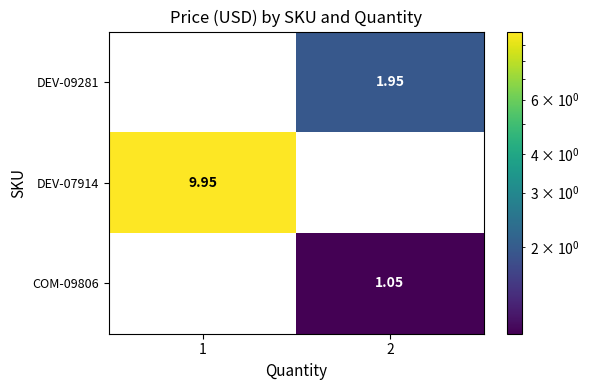

Is the value of DEV-07914 at 1 greater than the value of DEV-09281 at 1?

Yes